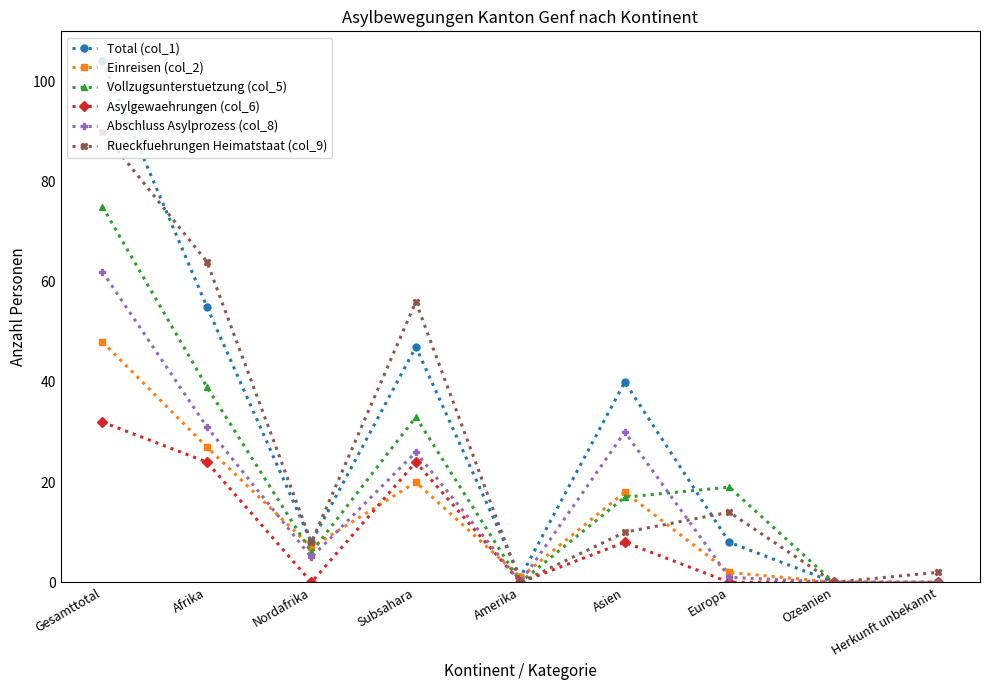

Count the number of data series in this chart.

6